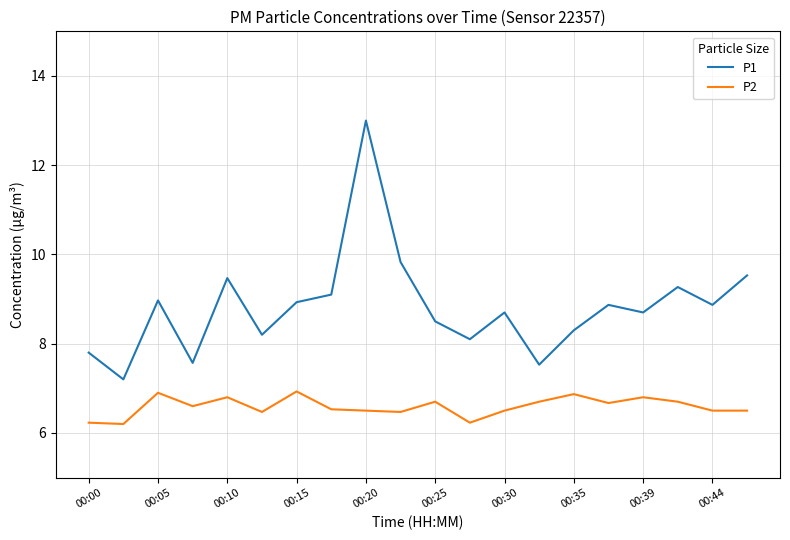

What is the maximum value shown in the chart?

13.0